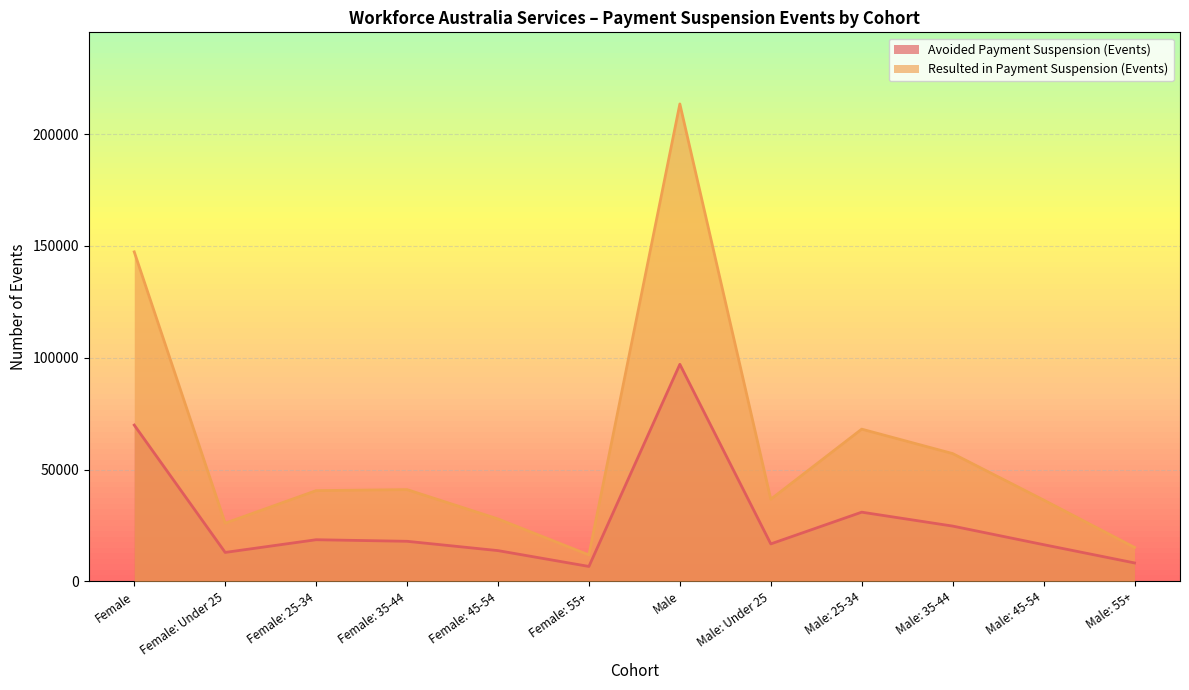

What is the highest value of the Avoided Payment Suspension (Events) series?

97075